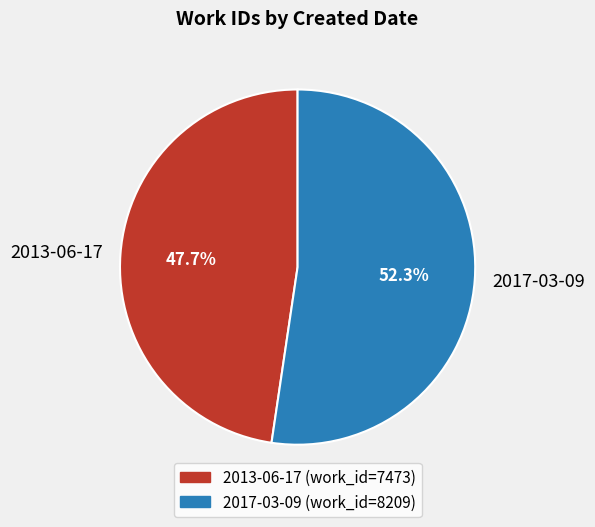

What percentage do 2017-03-09 and 2013-06-17 together represent?

100.0%